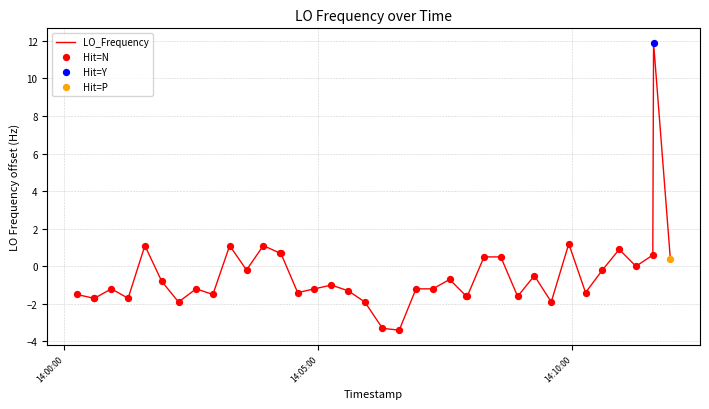

What is the maximum value shown in the chart?

11.9